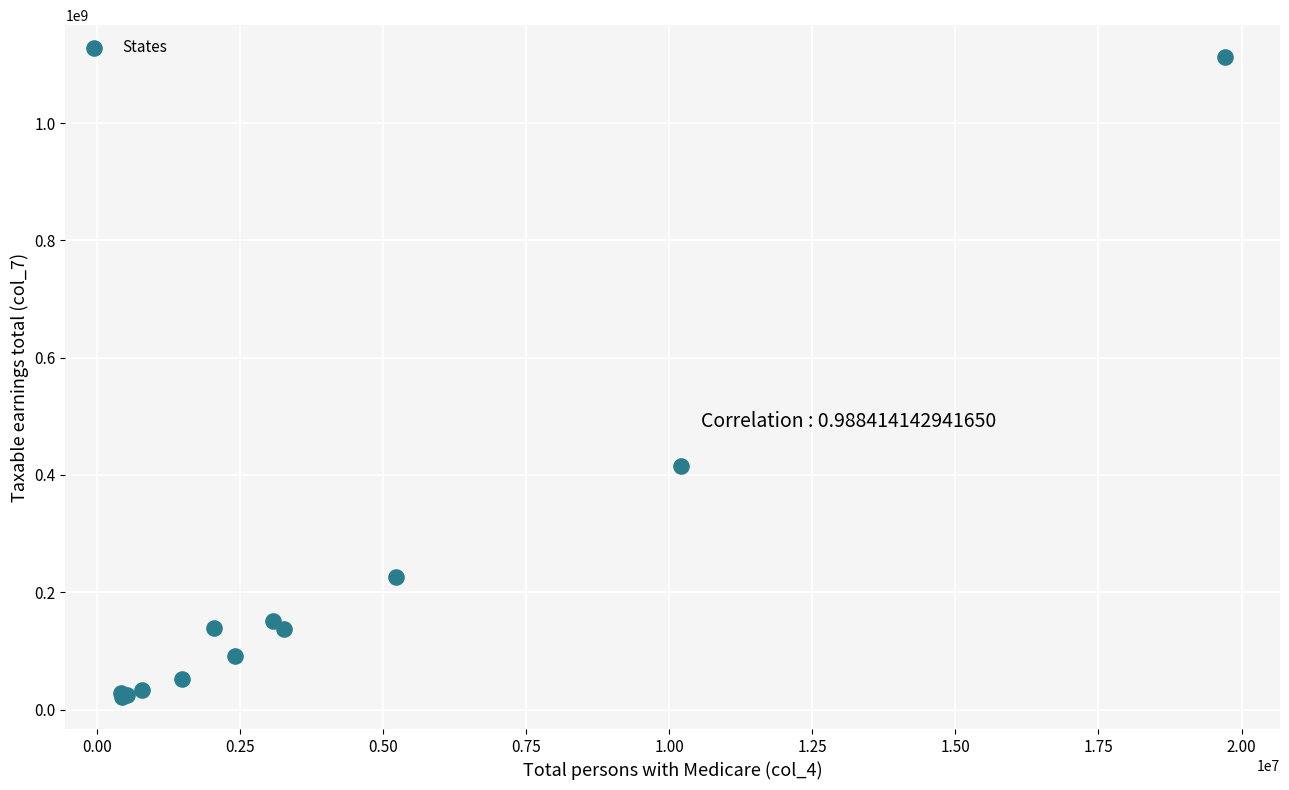

What Y value in the scatter plot is closest to 566912550?

415124268